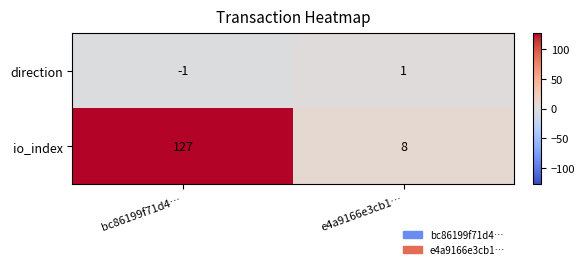

True or false: io_index has a value of 48 at bc86199f71d4….

False